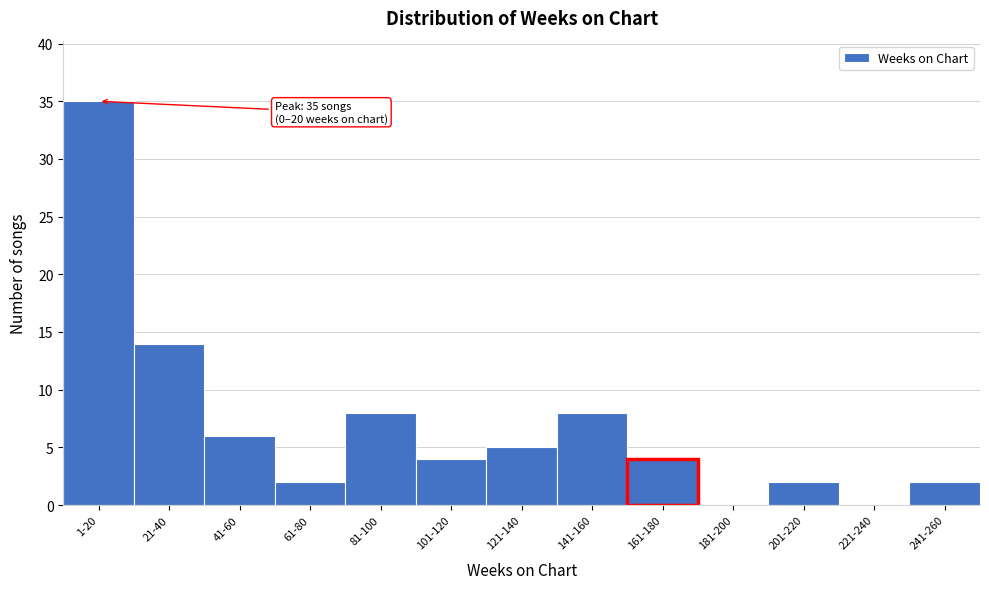

Reading left to right, what are all the values shown in this chart?

1-20=35	21-40=14	41-60=6	61-80=2	81-100=8	101-120=4	121-140=5	141-160=8	161-180=4	181-200=0	201-220=2	221-240=0	241-260=2